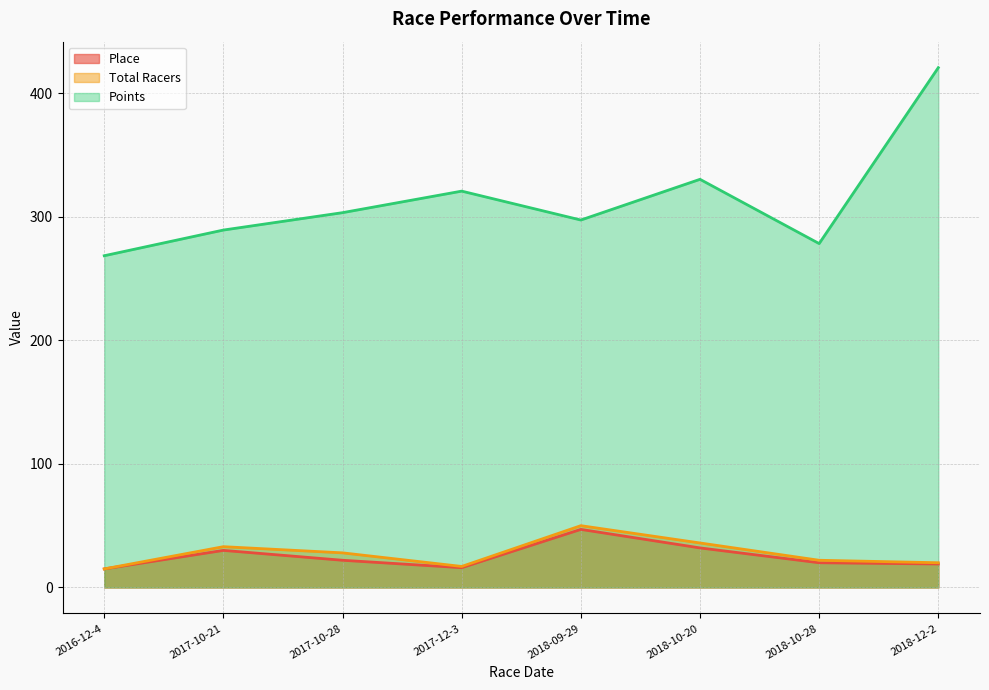

Which series has the largest range (max minus min)?

Points